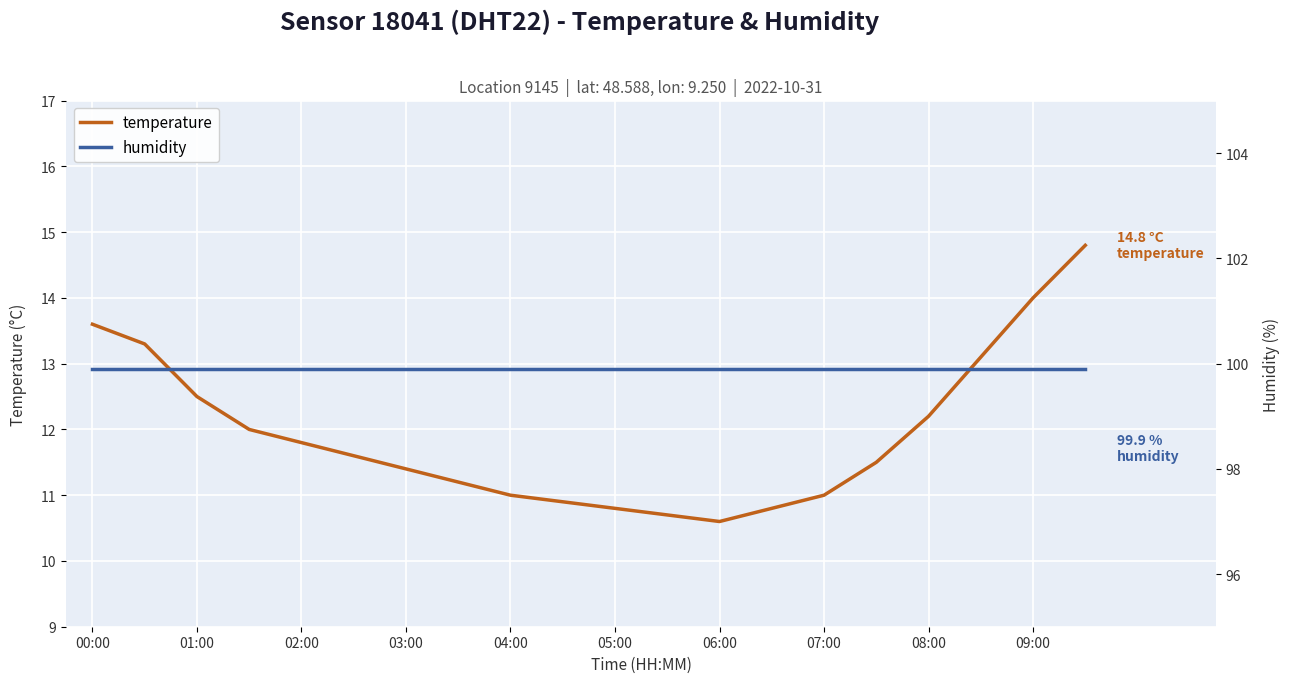

True or false: humidity has more than 2 points higher than both neighbors.

False